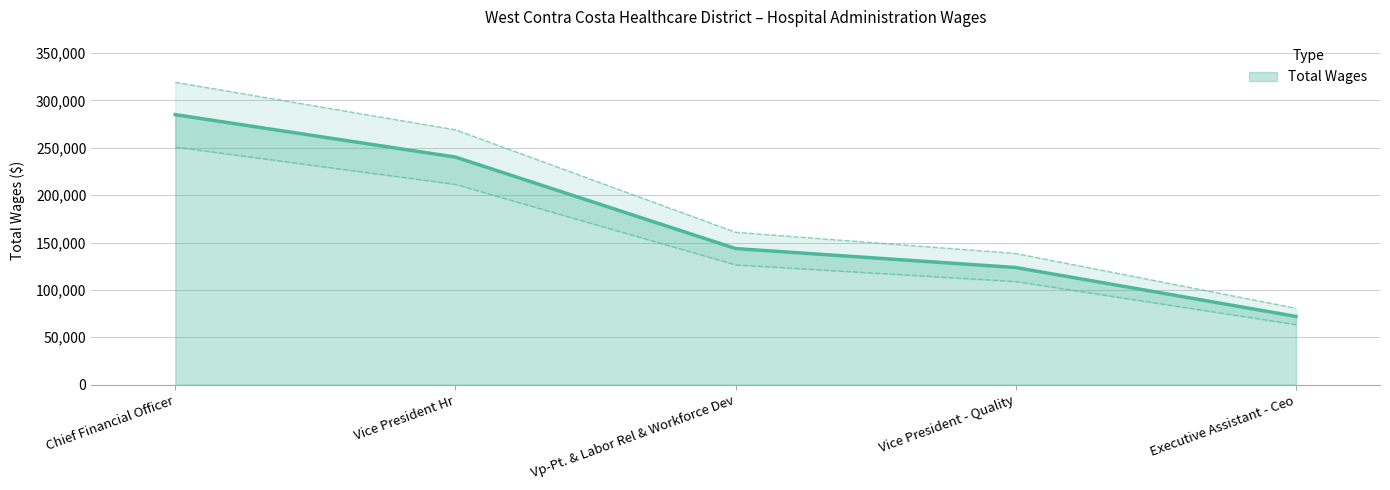

What is the label of the 4th point from the right?

Vice President Hr